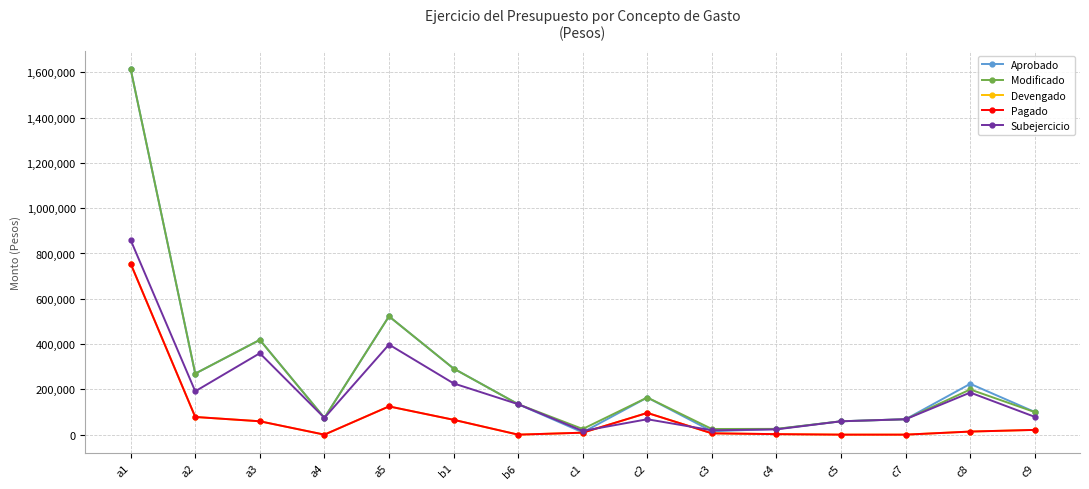

Reading right to left, transcribe all the data shown in this chart.

Aprobado: c9=100130	c8=224408	c7=68050	c5=59000	c4=25000	c3=15000	c2=164000	c1=10000	b6=134500	b1=292000	a5=522535	a4=74057	a3=418565	a2=269475	a1=1614463
Modificado: c9=99630	c8=199408	c7=68050	c5=59000	c4=25500	c3=25000	c2=164000	c1=25000	b6=134500	b1=292000	a5=522535	a4=74057	a3=418565	a2=269475	a1=1614463
Devengado: c9=20988	c8=13600	c7=0	c5=0	c4=2245	c3=5846	c2=96000	c1=8694	b6=0	b1=65632	a5=124678	a4=0	a3=59041	a2=78058	a1=755114
Pagado: c9=20988	c8=13600	c7=0	c5=0	c4=2245	c3=5846	c2=96000	c1=8694	b6=0	b1=65632	a5=124678	a4=0	a3=59041	a2=78058	a1=755114
Subejercicio: c9=78642	c8=185808	c7=68050	c5=59000	c4=23255	c3=19154	c2=68000	c1=16306	b6=134500	b1=226368	a5=397857	a4=74057	a3=359524	a2=191417	a1=859349